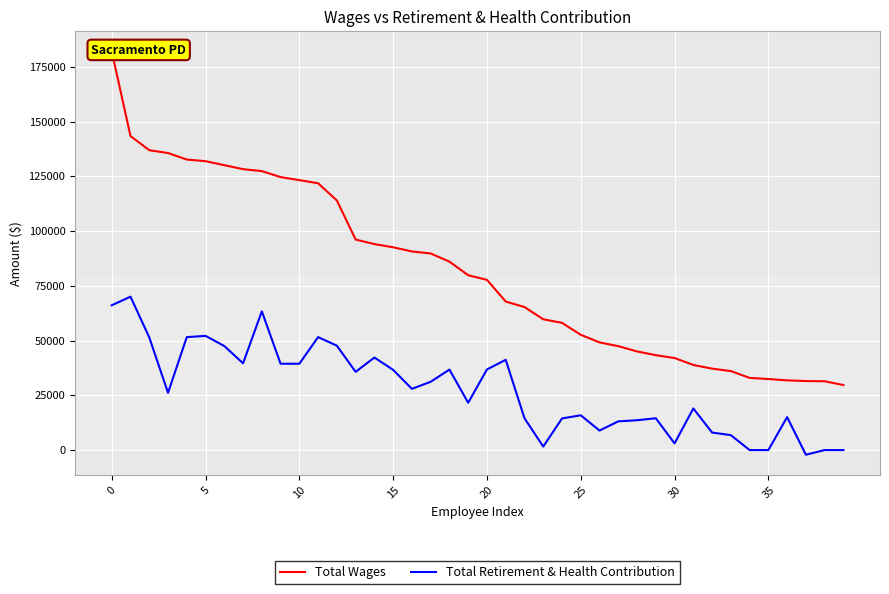

The value of Total Retirement & Health Contribution at 10 is 27439. True or false?

False